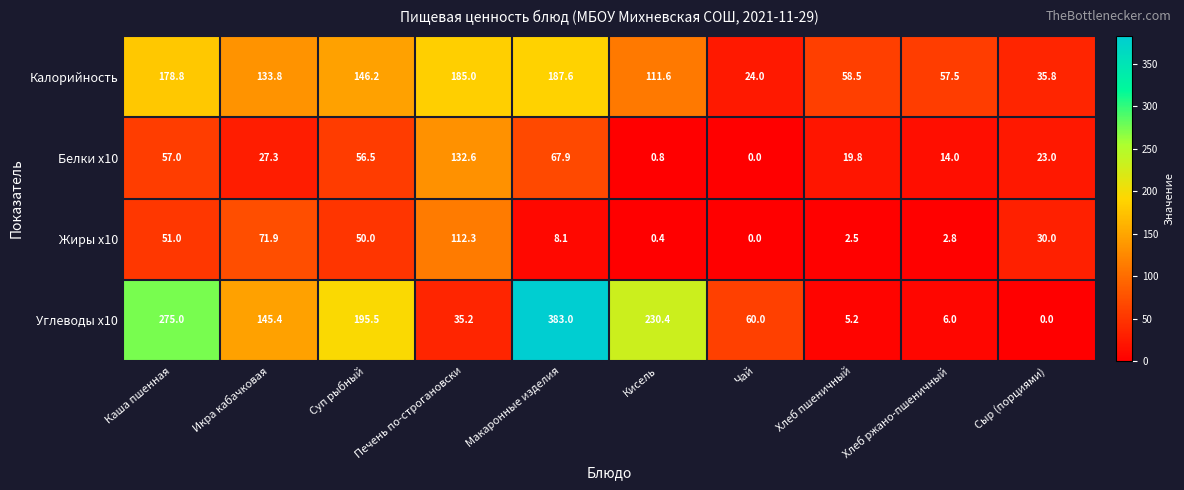

What is the difference between the maximum and minimum values in the Калорийность series?

163.6